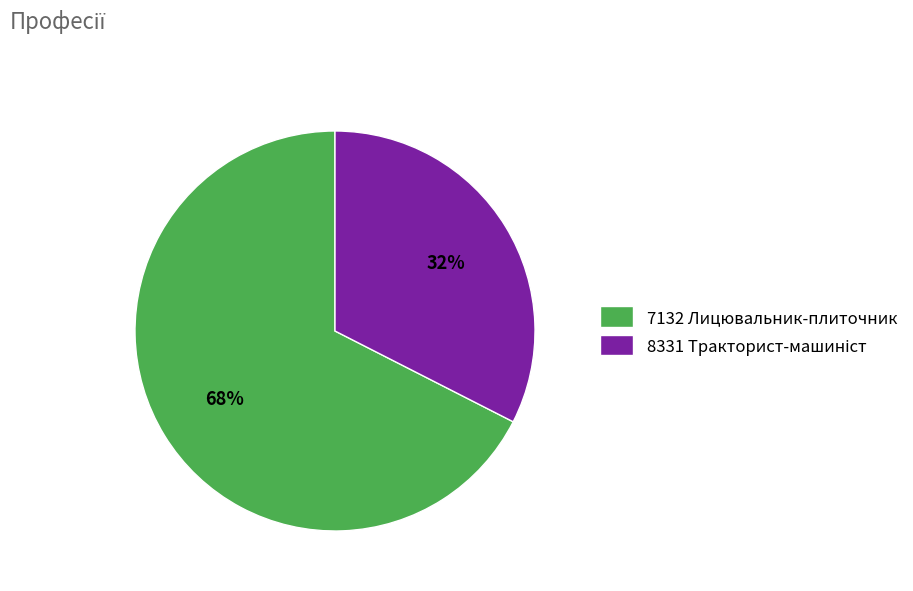

Is it true that 7132 Лицювальник-плиточник is 68% of the pie?

True